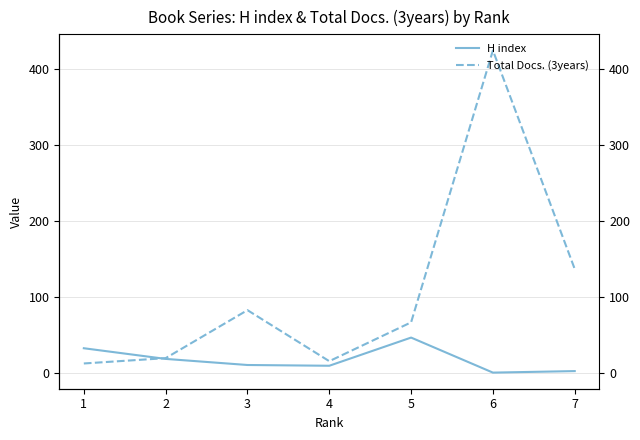

How many data points does each series have?

7